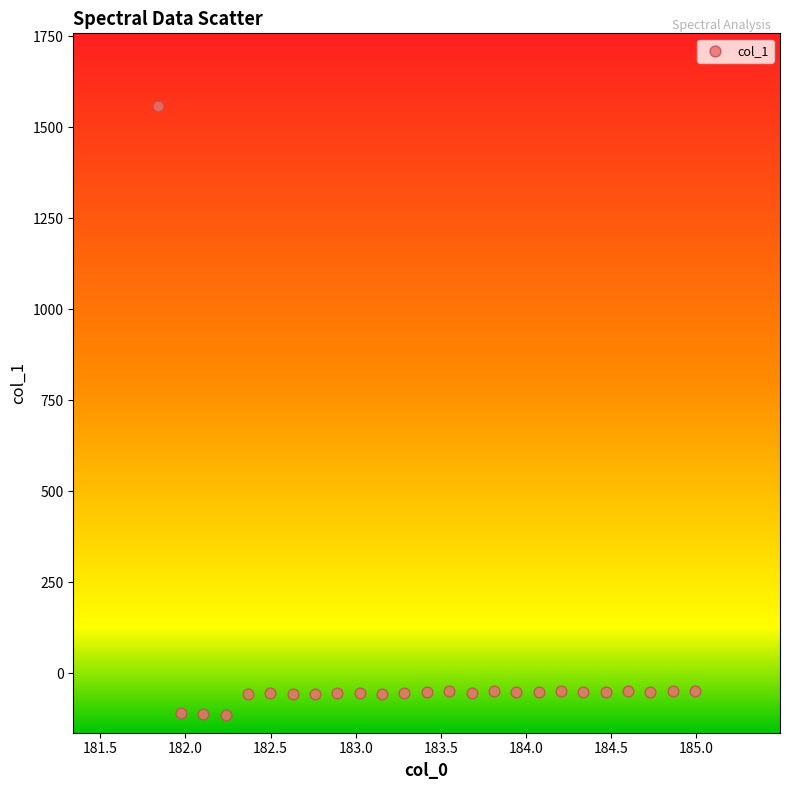

What is the range of Y values (max minus min)?

1671.4